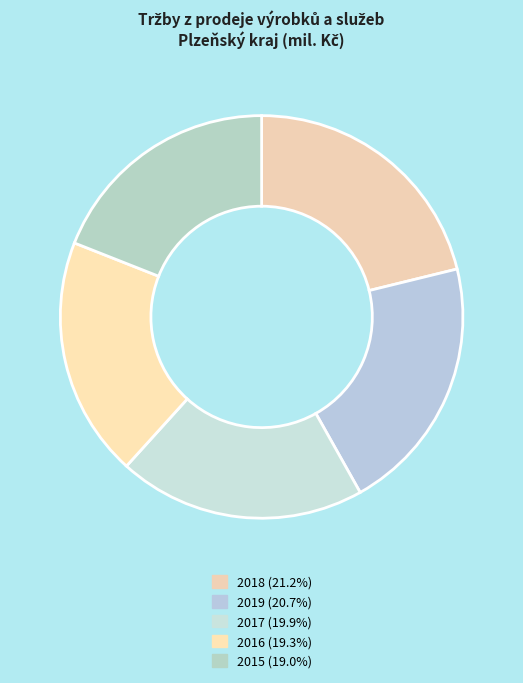

How many slices are in this pie chart?

5